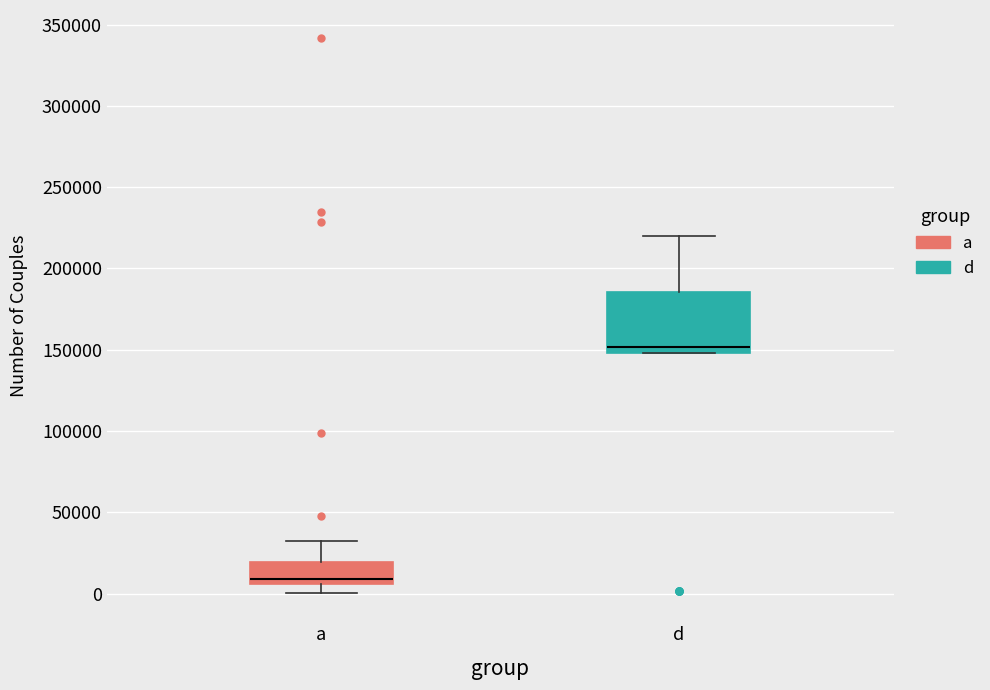

Reading left to right, read every box against the y-axis: the position of its median line, the range the box covers, and the ends of its whiskers. The values are not printed on the chart, so give them approximately, as read against the axis.

a: median 10000, box 5000 to 20000, whiskers 0 to 30000
d: median 150000 (just above the box's lower edge), box 150000 to 185000, whiskers 150000 to 220000